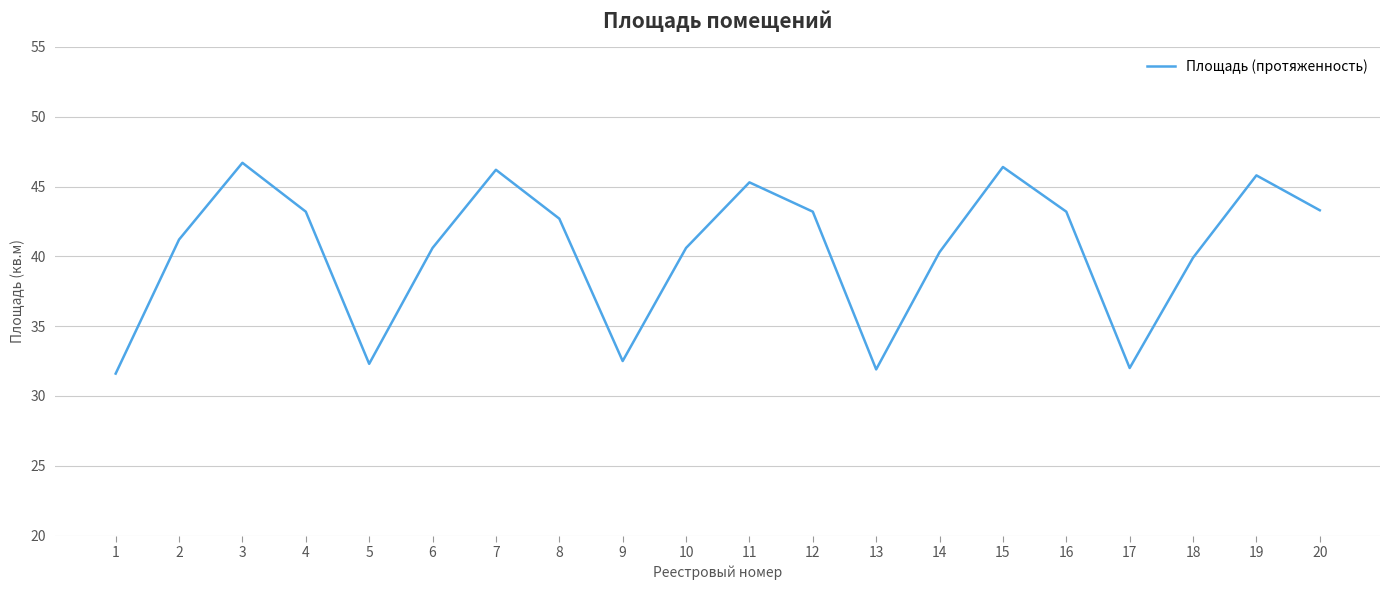

At which label does the data first exceed 42?

3